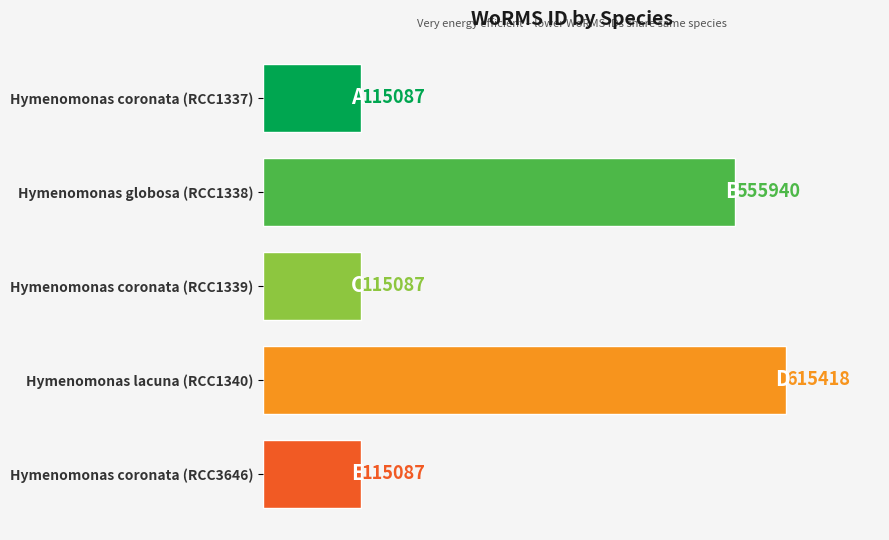

What is the minimum value shown in the chart?

115087